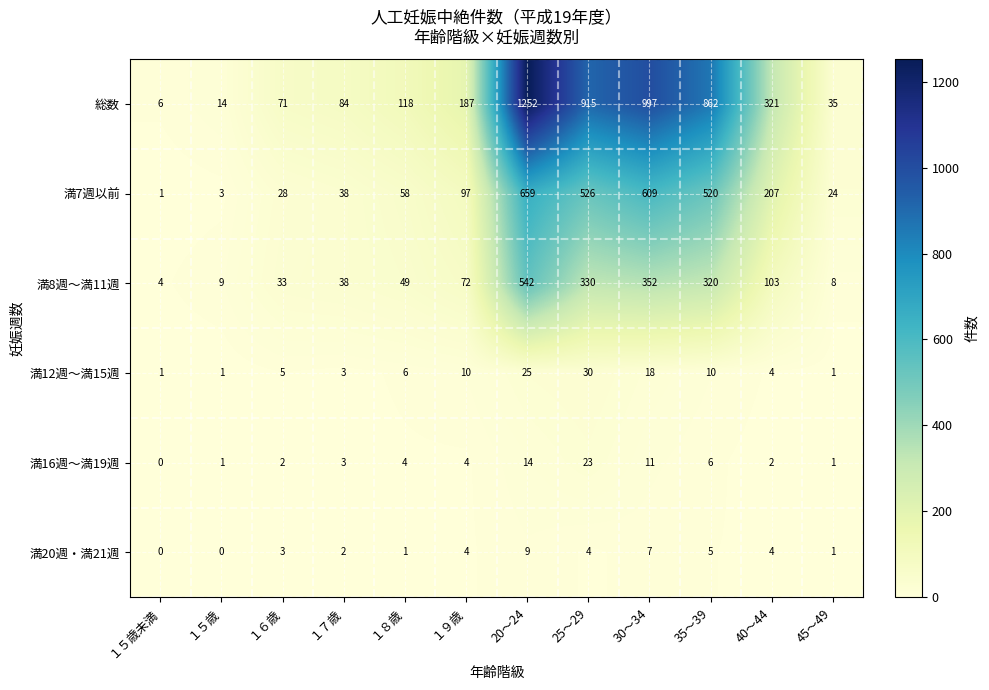

How many distinct data groups are displayed?

6